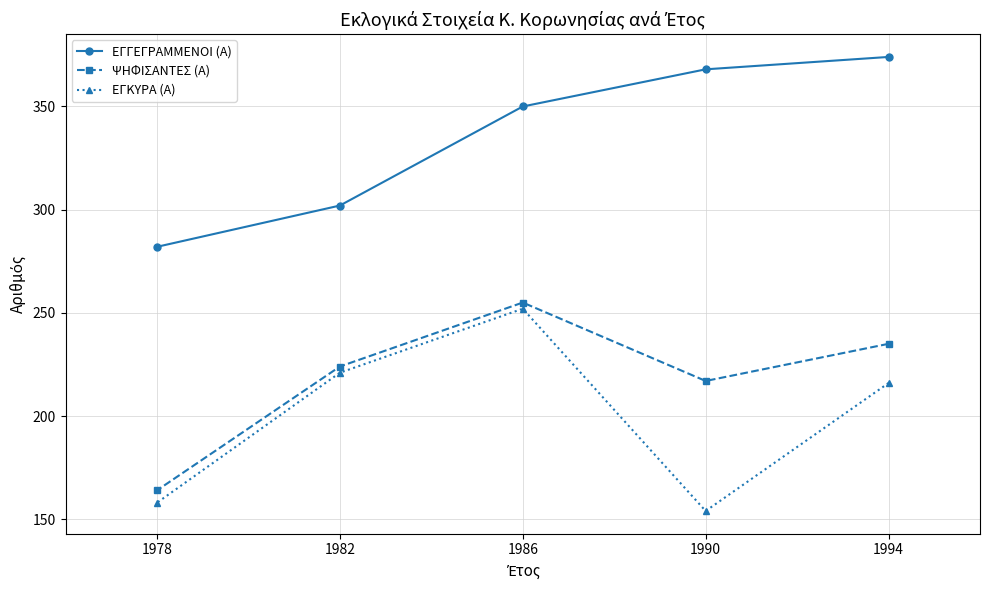

What is the value of the ΕΓΓΕΓΡΑΜΜΕΝΟΙ (Α) point at the 2nd from the left?

302